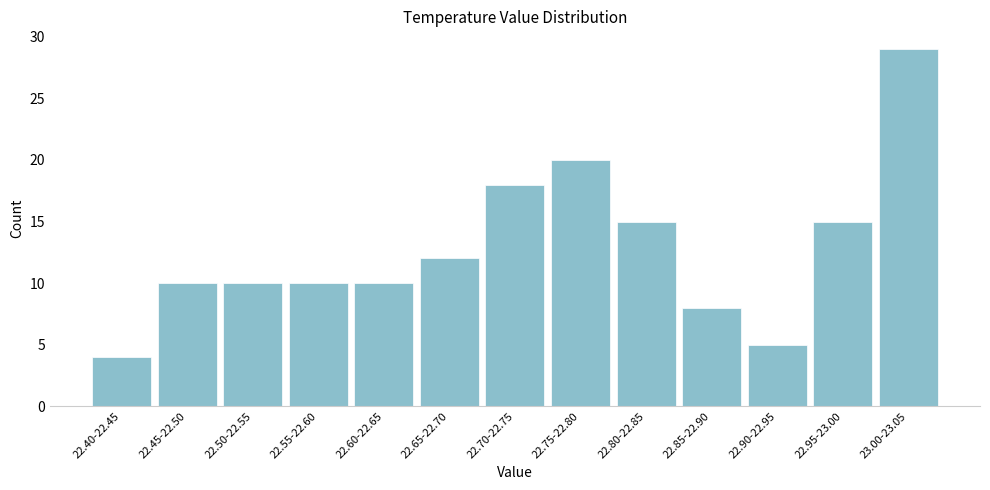

Reading left to right, extract all data points from this chart.

4	10	10	10	10	12	18	20	15	8	5	15	29